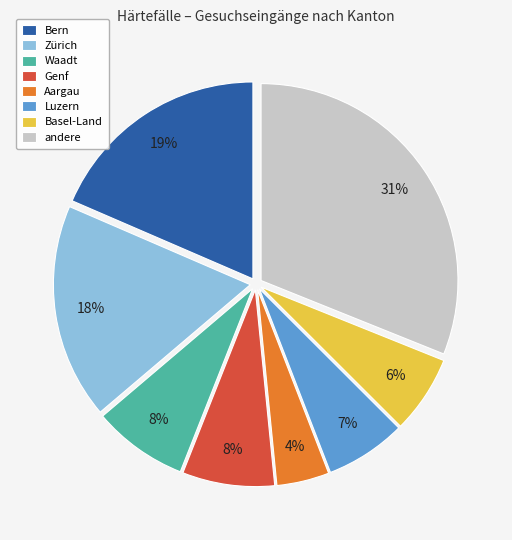

To the nearest percent, what is the average slice percentage?

12%